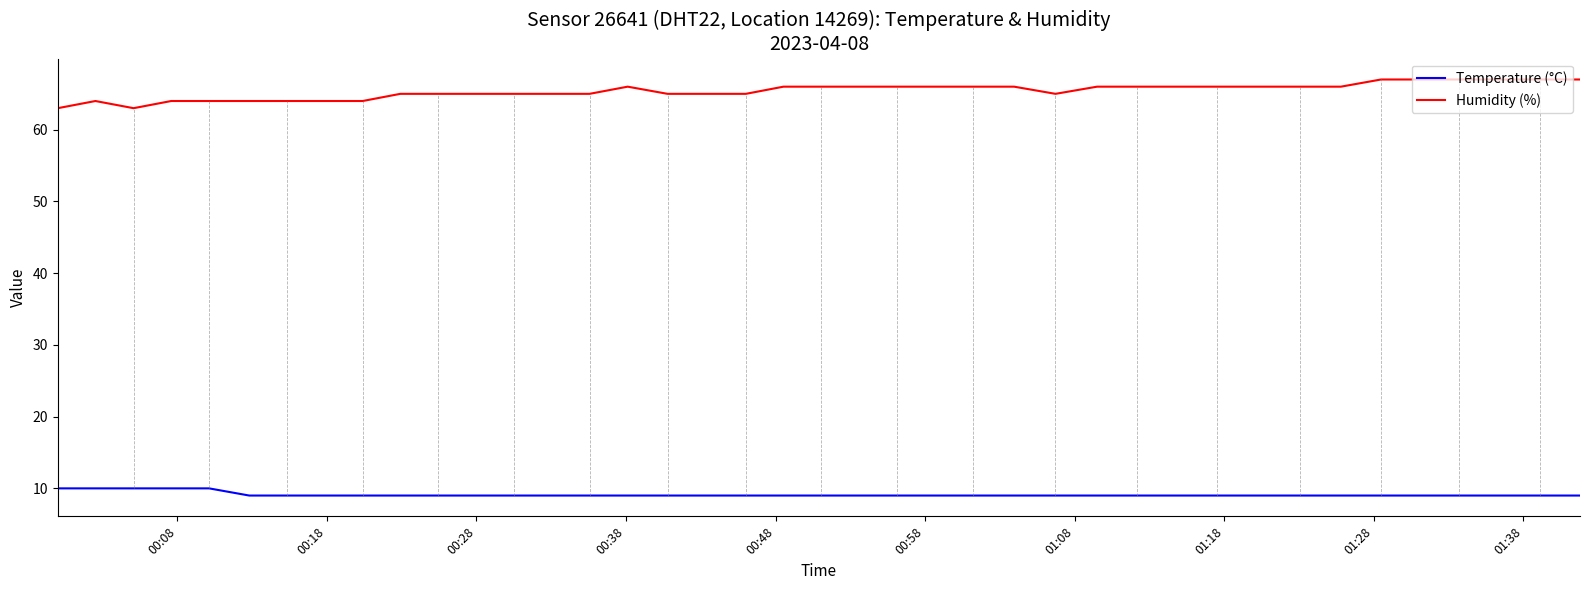

What is the difference between the maximum and minimum values in the Humidity (%) series?

4